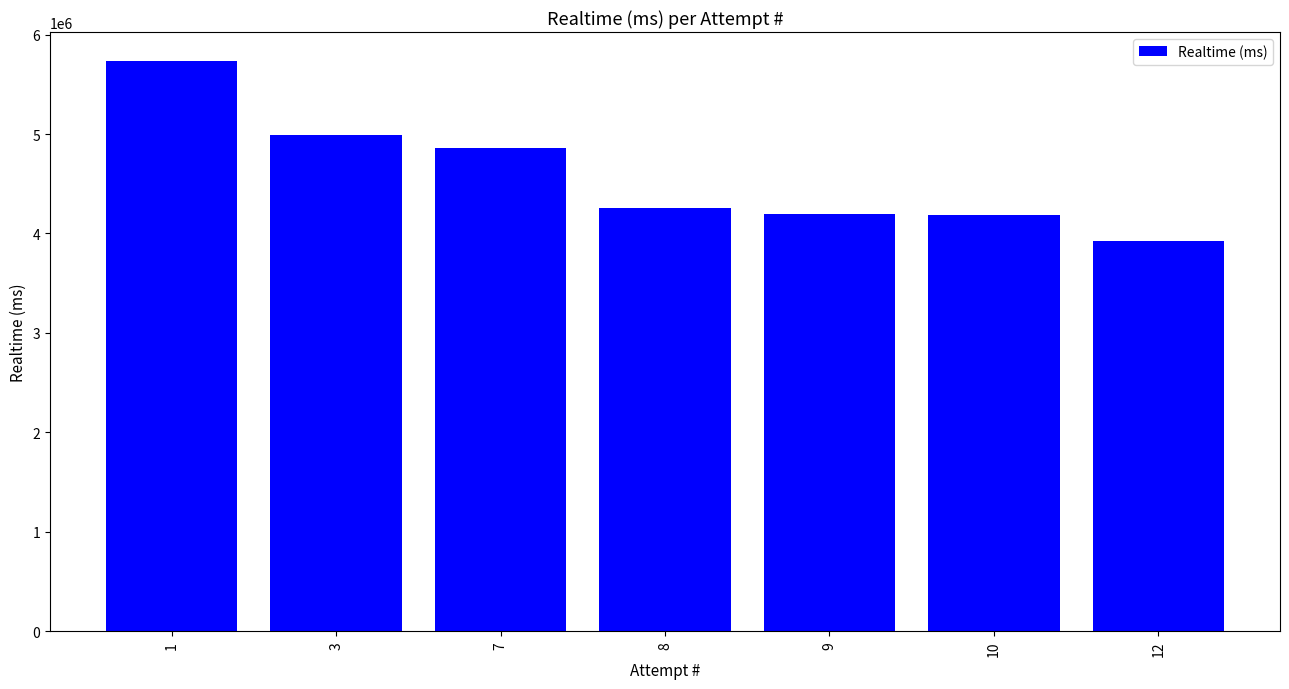

What is the minimum value shown in the chart?

3928692